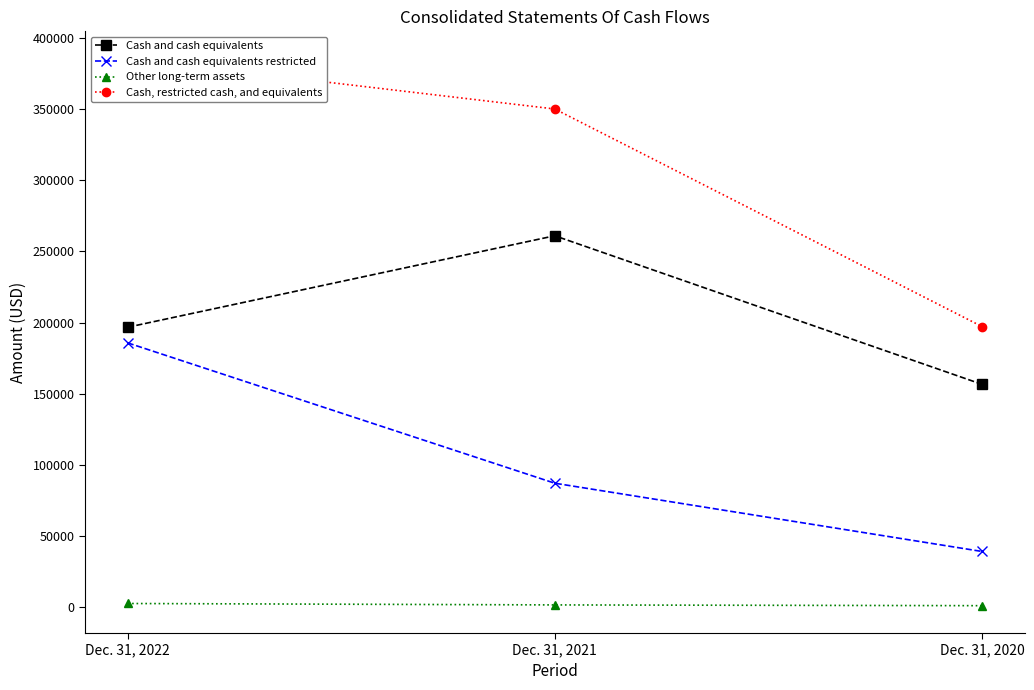

Reading right to left, list all the values displayed in this chart.

Cash and cash equivalents: Dec. 31, 2020=156699	Dec. 31, 2021=261001	Dec. 31, 2022=196770
Cash and cash equivalents restricted: Dec. 31, 2020=39328	Dec. 31, 2021=87241	Dec. 31, 2022=185792
Other long-term assets: Dec. 31, 2020=1250	Dec. 31, 2021=1781	Dec. 31, 2022=2783
Cash, restricted cash, and equivalents: Dec. 31, 2020=197277	Dec. 31, 2021=350023	Dec. 31, 2022=385345